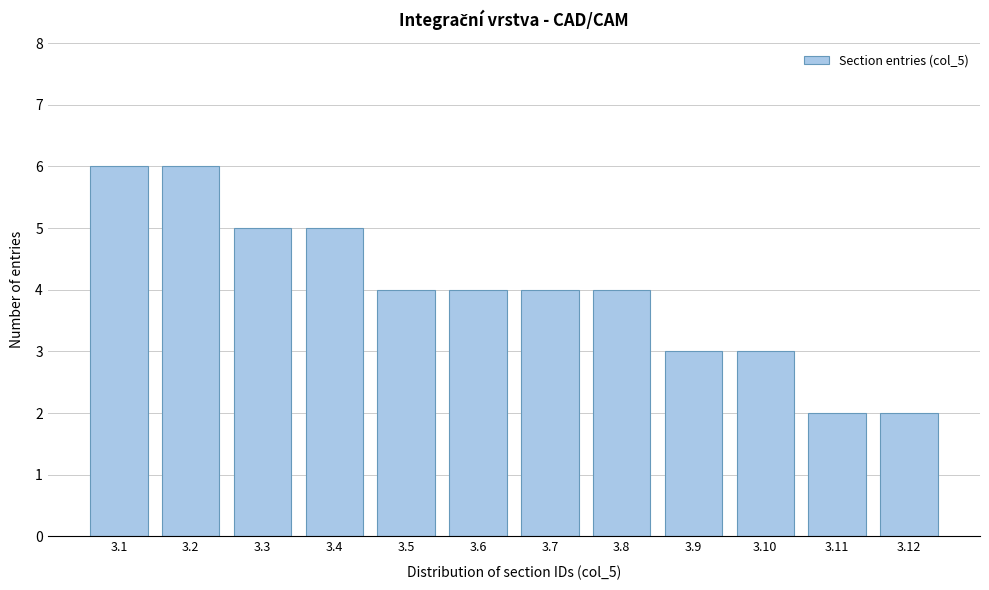

Reading right to left, what are all the values shown in this chart?

3.12=2	3.11=2	3.10=3	3.9=3	3.8=4	3.7=4	3.6=4	3.5=4	3.4=5	3.3=5	3.2=6	3.1=6